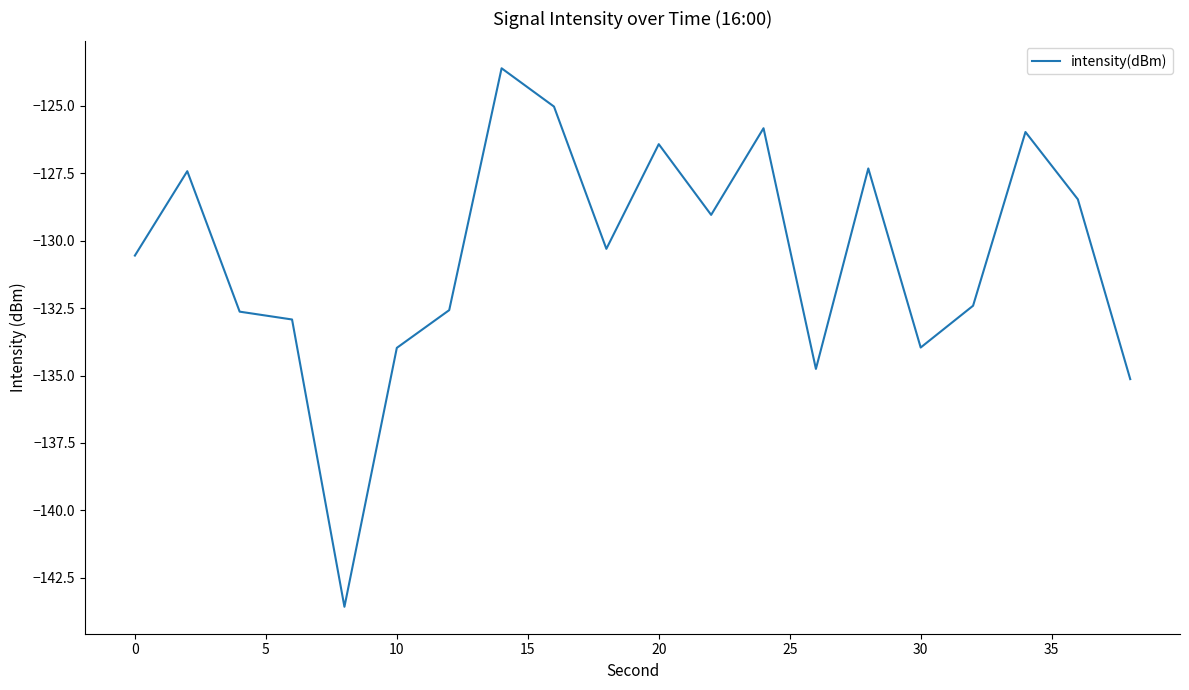

What is the maximum value shown in the chart?

-123.6